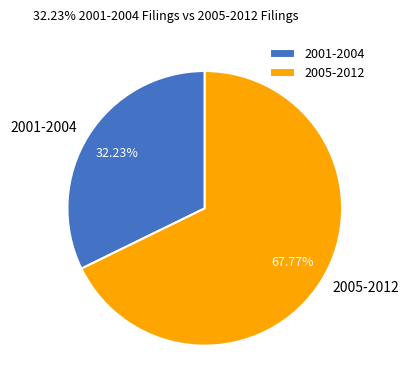

What is the ratio of the value at 2005-2012 to the value at 2001-2004?

2.1